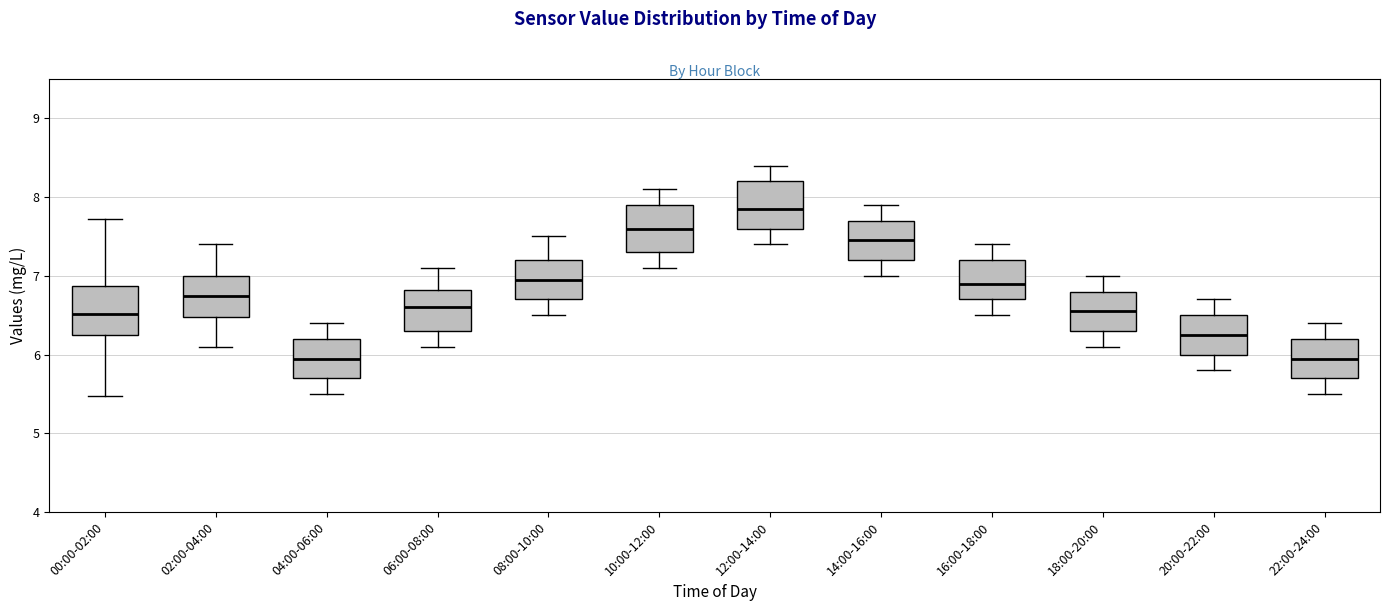

Which box's median line is the highest?

12:00-14:00